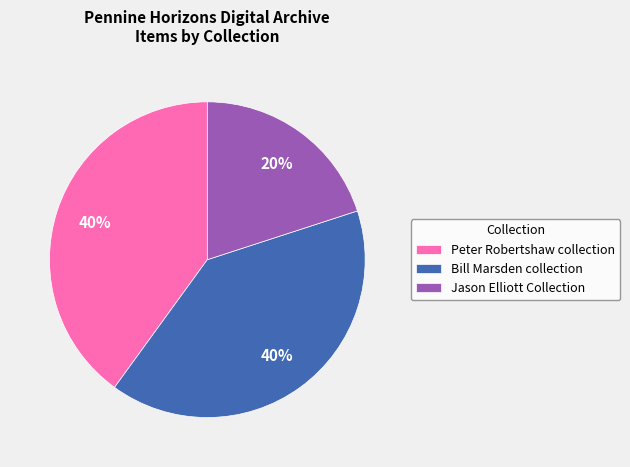

Is there a majority slice in this chart?

No